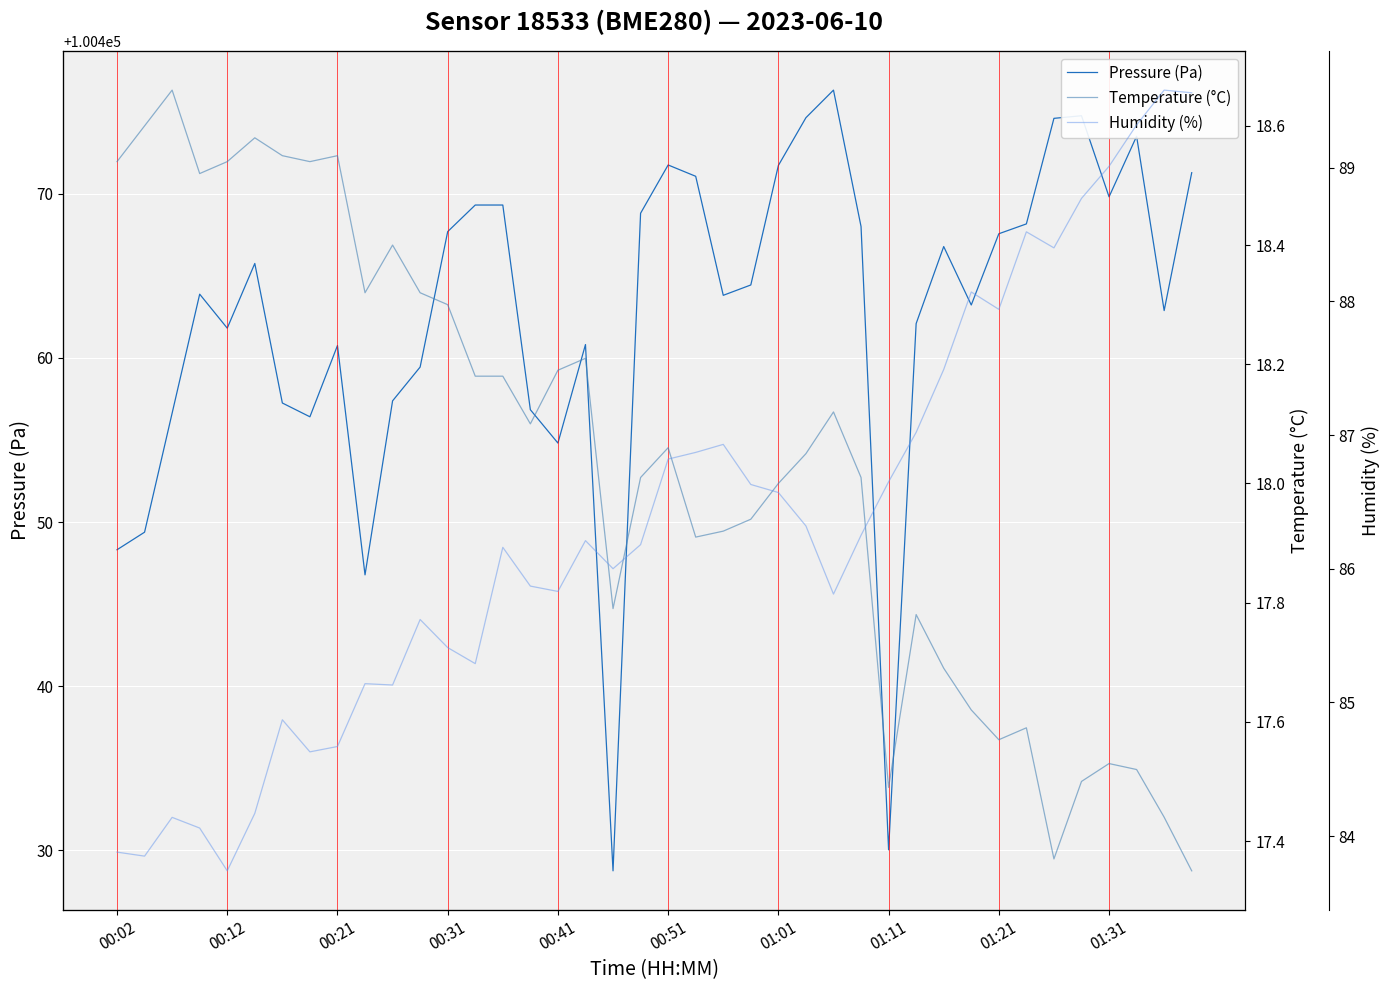

Which category has the highest value in the Humidity (%) series?

38